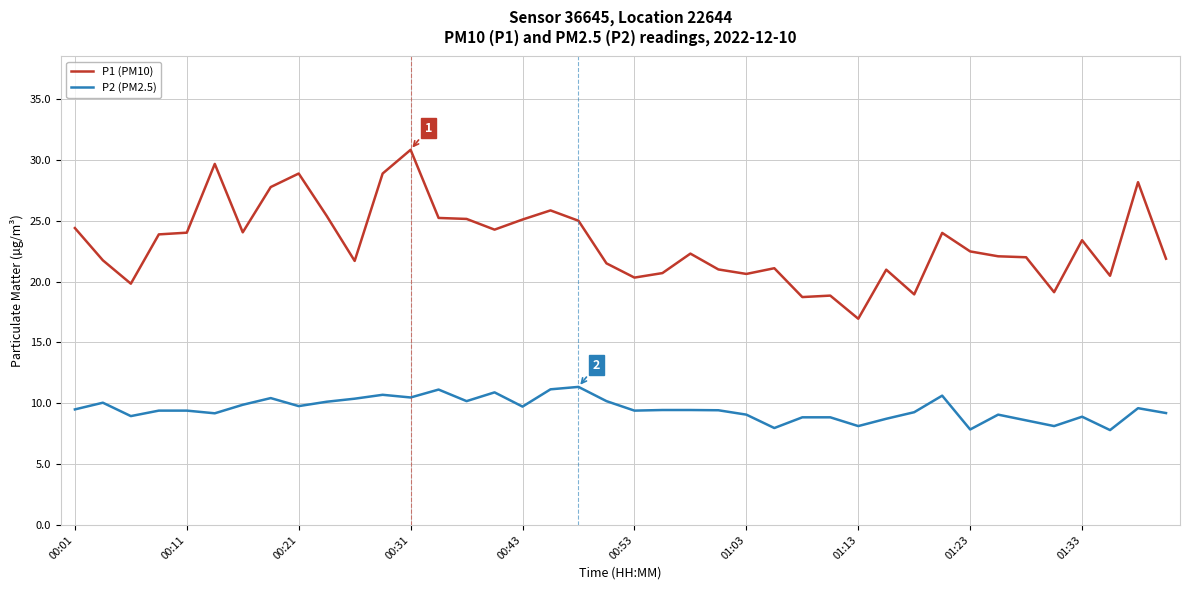

Which series has the largest total across all categories?

P1 (PM10)